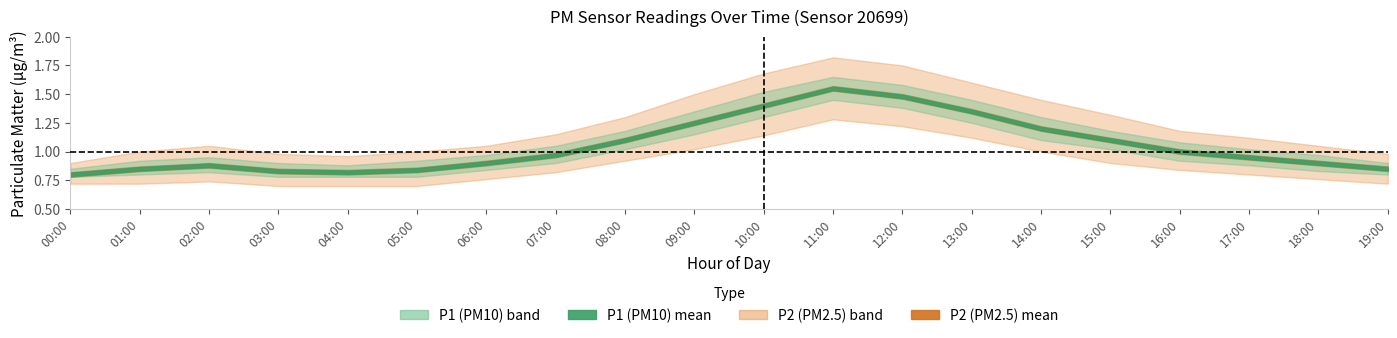

True or false: P2_lower and P1_upper cross at least once.

False